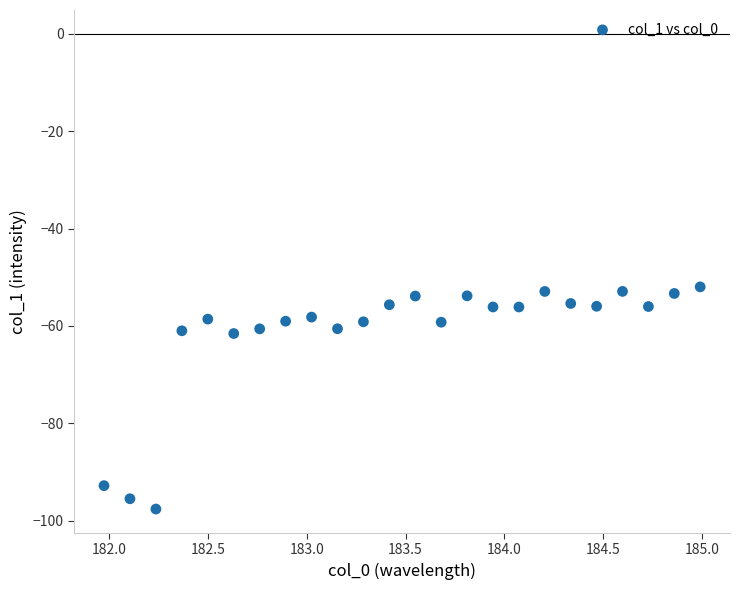

What is the range of Y values (max minus min)?

45.6